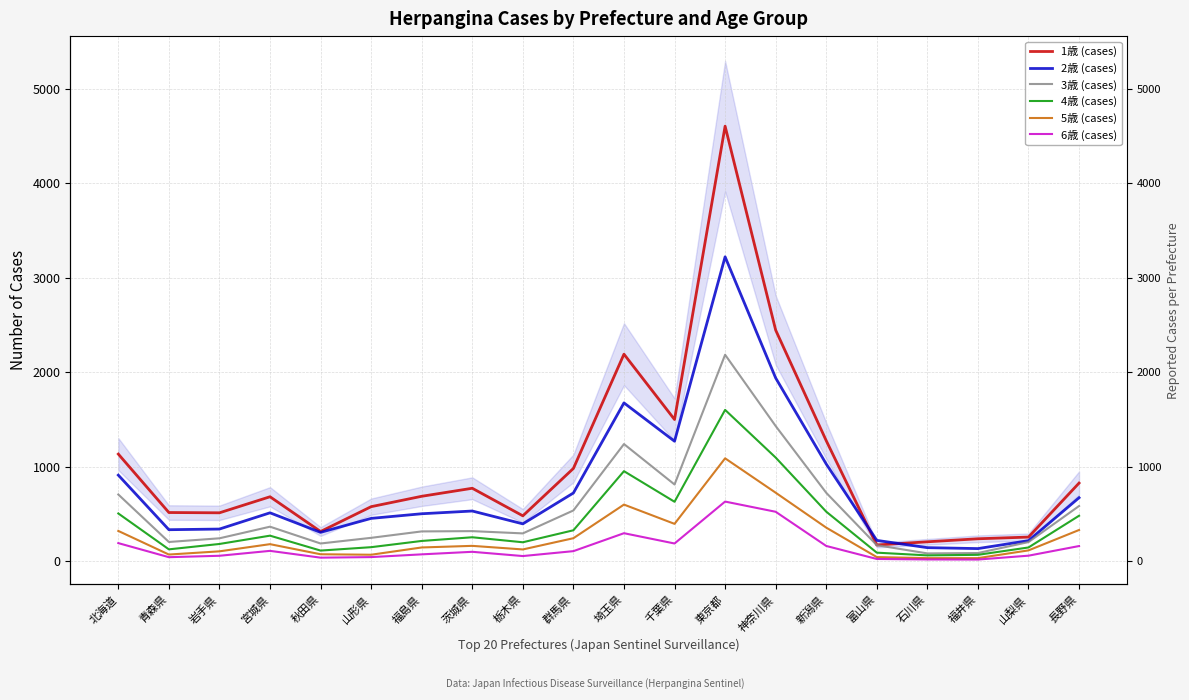

Rank the series at 神奈川県 from highest to lowest value.

1歳 (cases), 2歳 (cases), 3歳 (cases), 4歳 (cases), 5歳 (cases), 6歳 (cases)